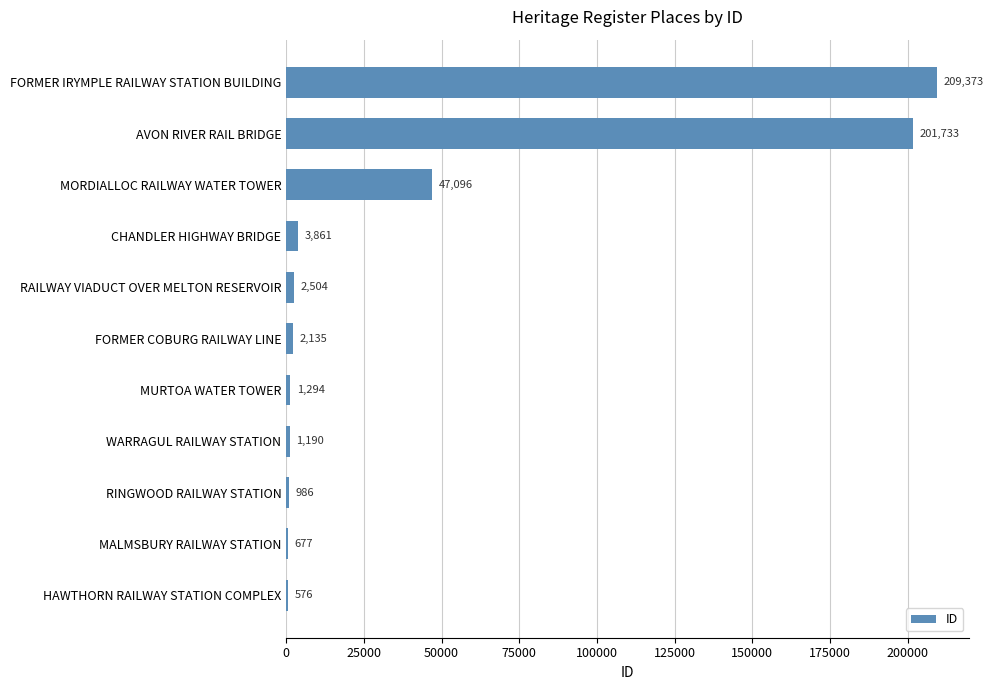

What is the sum of the values at MURTOA WATER TOWER and RINGWOOD RAILWAY STATION?

2280